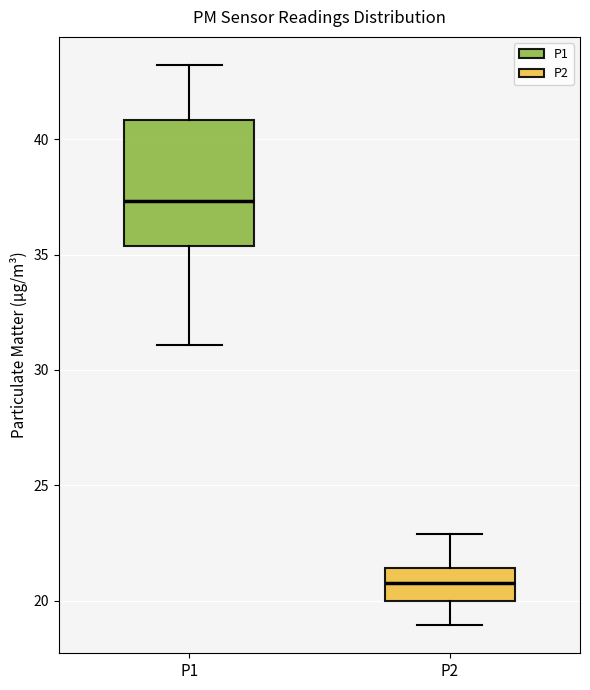

Which box has the highest median line?

P1